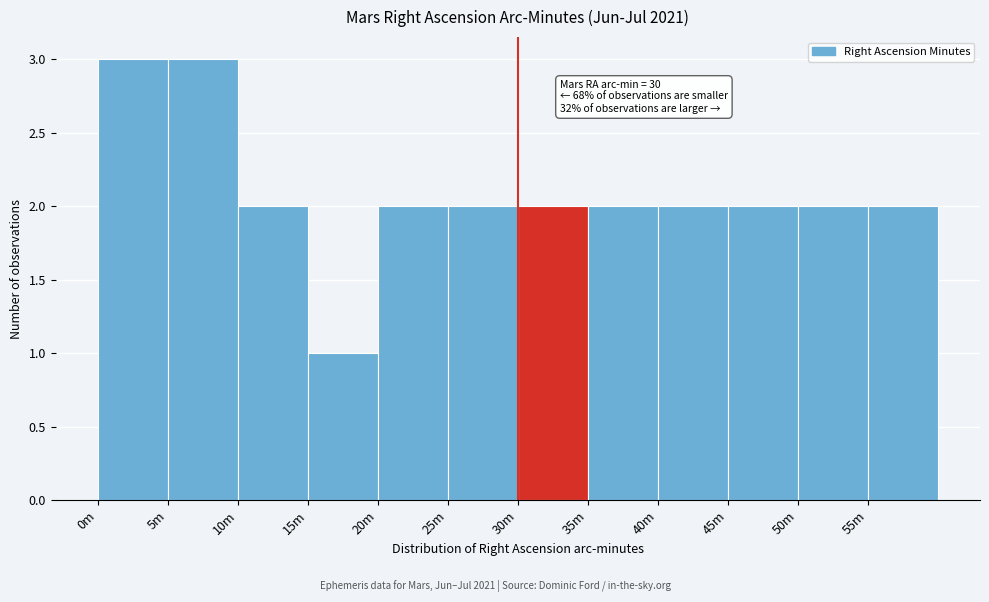

Reading left to right, list all the values displayed in this chart.

0m=3	5m=3	10m=2	15m=1	20m=2	25m=2	30m=2	35m=2	40m=2	45m=2	50m=2	55m=2